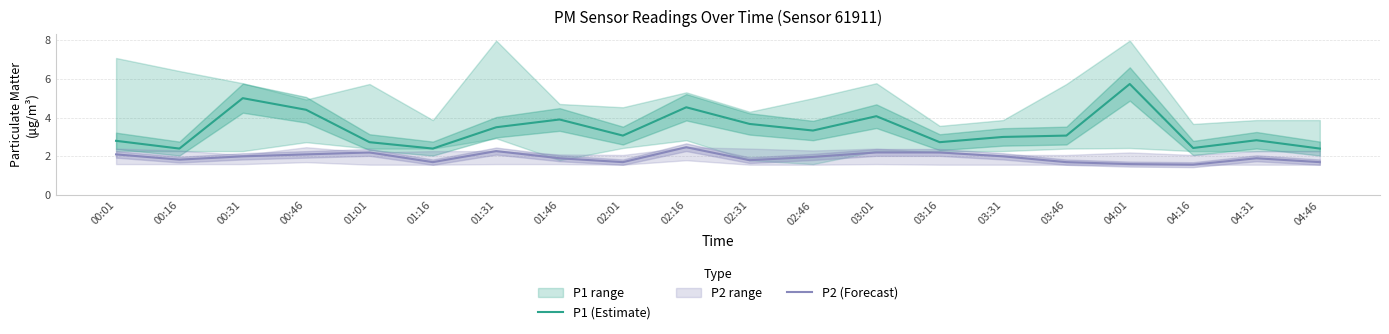

What is the label of the 14th point from the right?

01:31